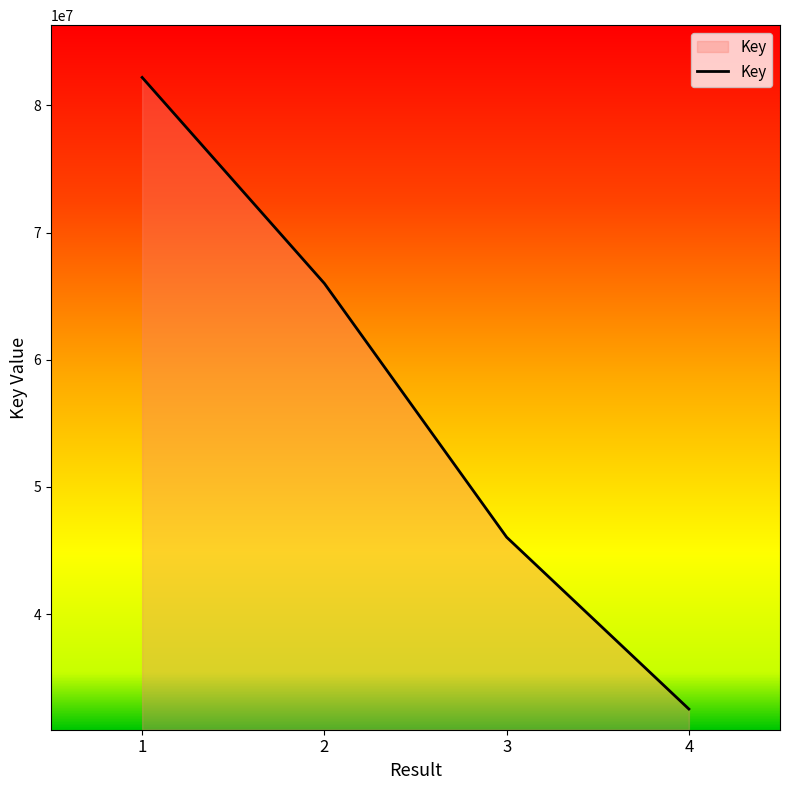

List the labels in order of value, smallest first.

4, 3, 2, 1